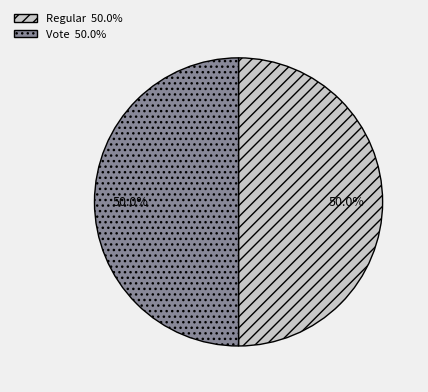

What portion of the pie excludes Vote?

50.0%